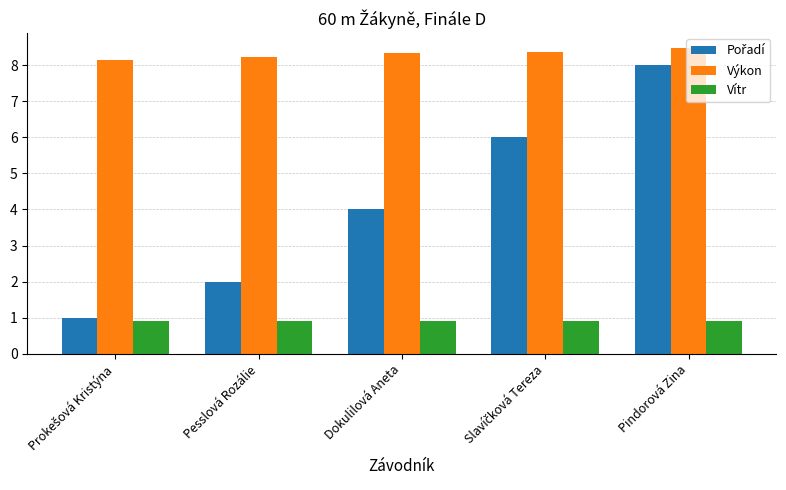

Is it true that Výkon equals 8.2 at Pesslová Rozálie?

True